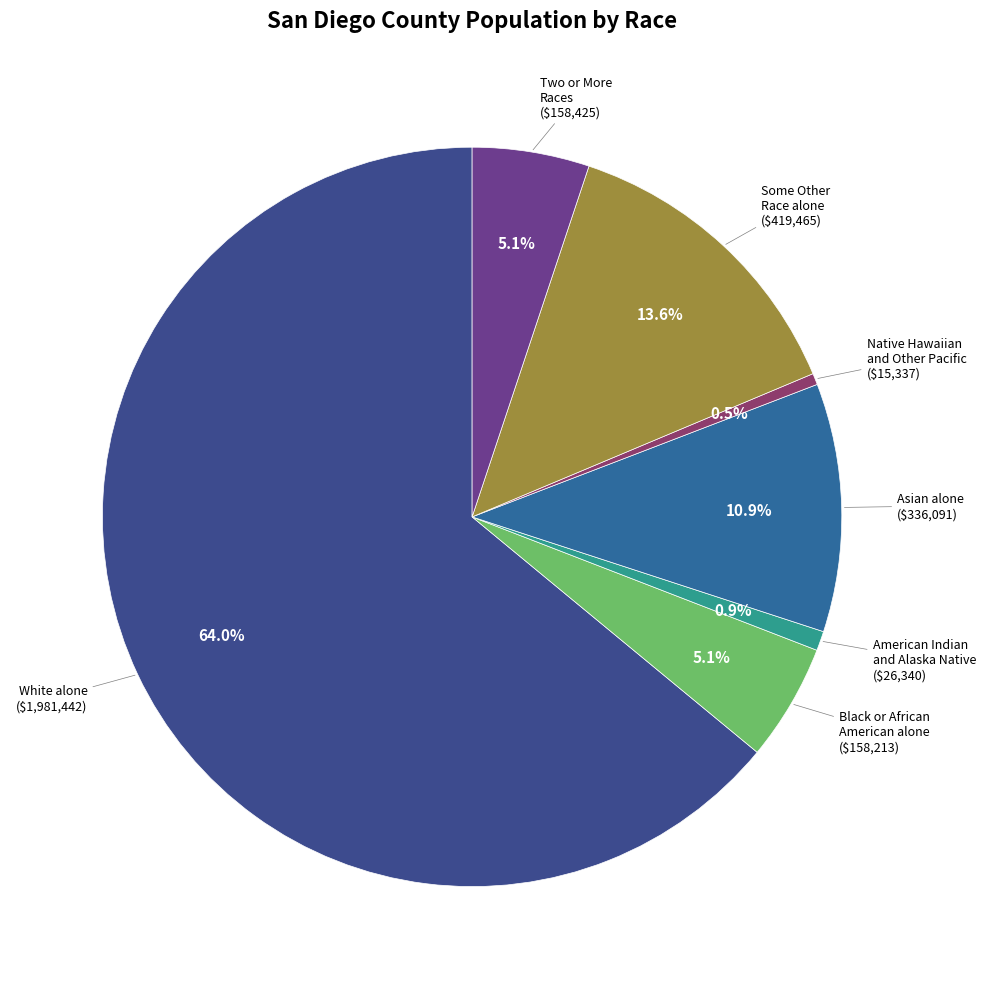

To the nearest percent, what is the average slice percentage?

14%